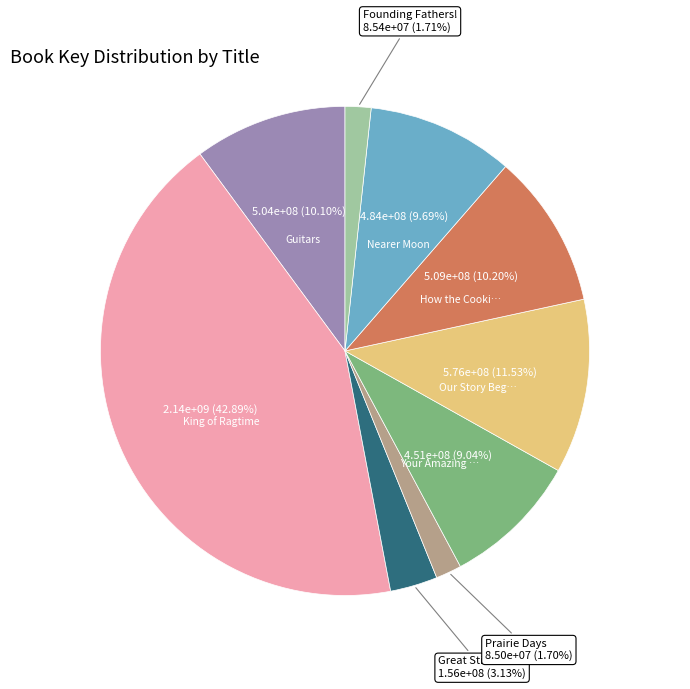

Is there a majority slice in this chart?

No